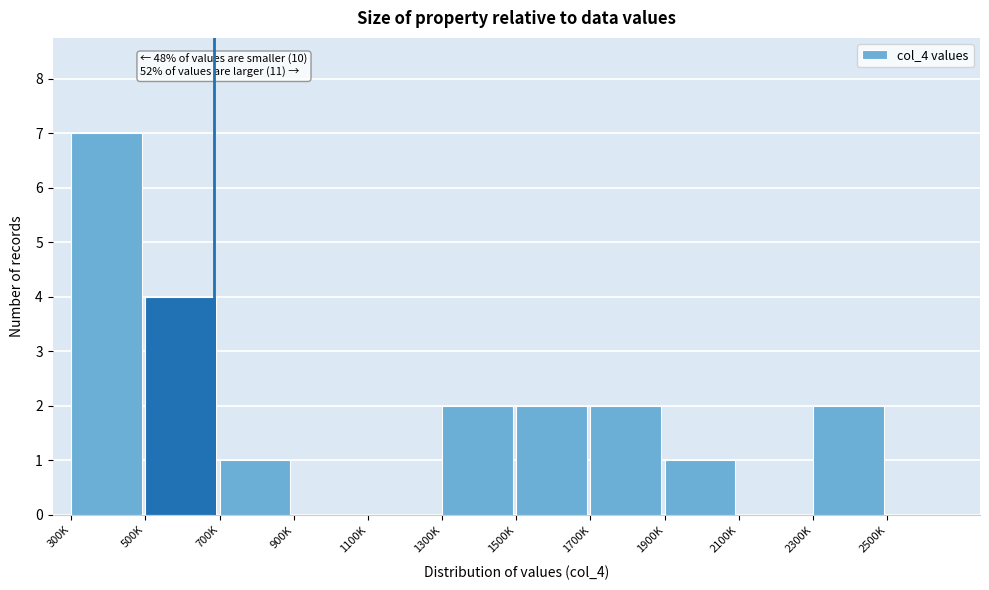

Reading right to left, transcribe all the data shown in this chart.

2500K=0	2300K=2	2100K=0	1900K=1	1700K=2	1500K=2	1300K=2	1100K=0	900K=0	700K=1	500K=4	300K=7